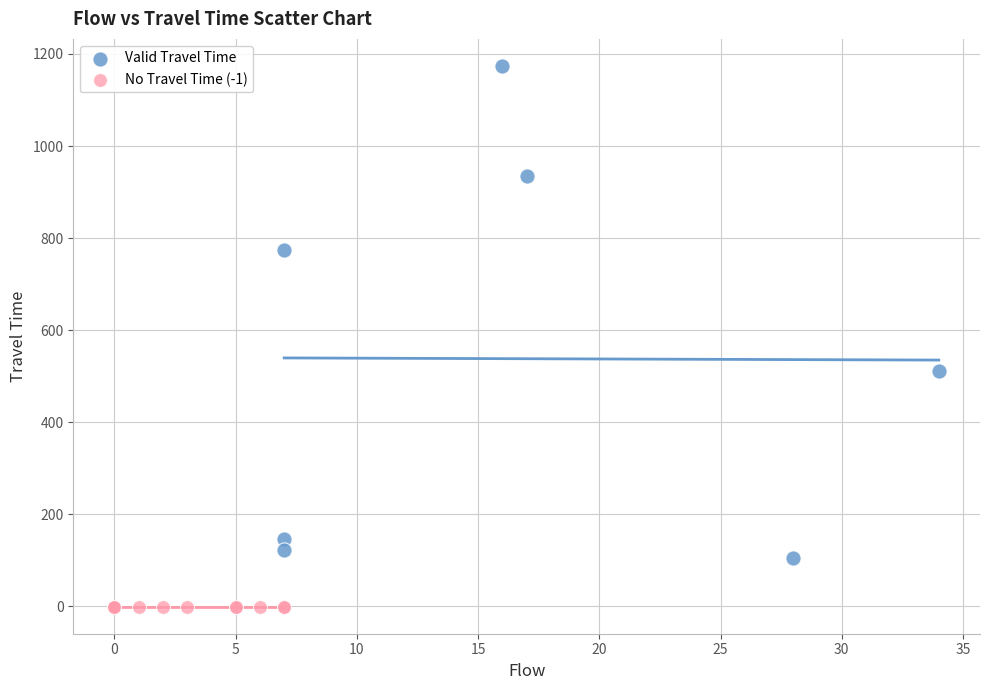

Which series contains the lowest Y value?

No Travel Time (-1)